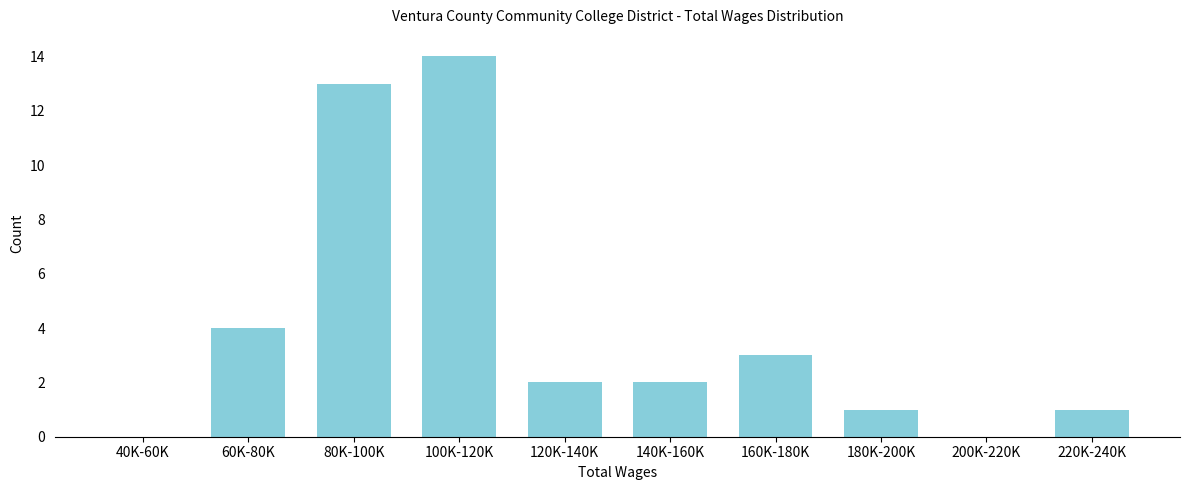

Reading left to right, list all the values displayed in this chart.

40K-60K=0	60K-80K=4	80K-100K=13	100K-120K=14	120K-140K=2	140K-160K=2	160K-180K=3	180K-200K=1	200K-220K=0	220K-240K=1